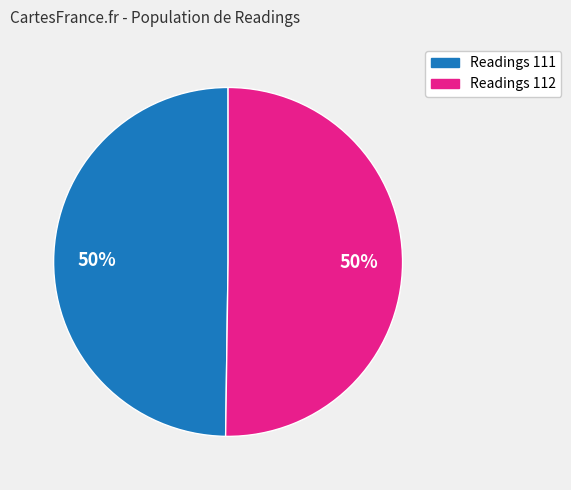

How many segments does this pie chart have?

2